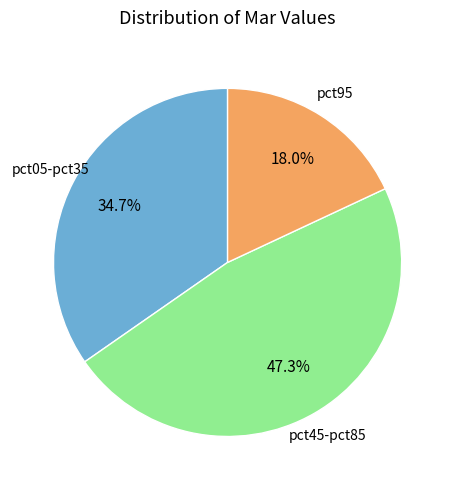

Is there a majority slice in this chart?

No